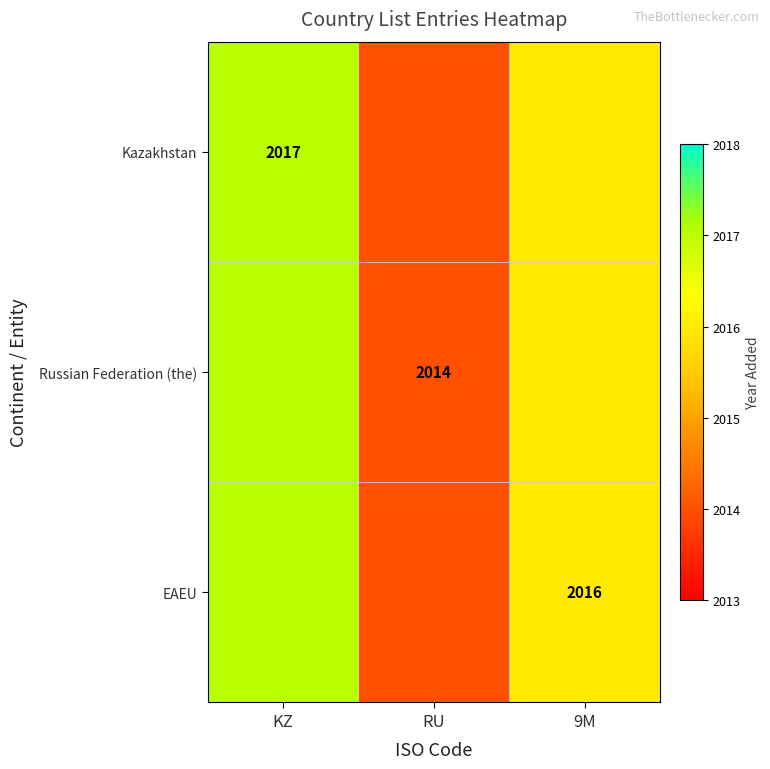

Count the number of data series in this chart.

3